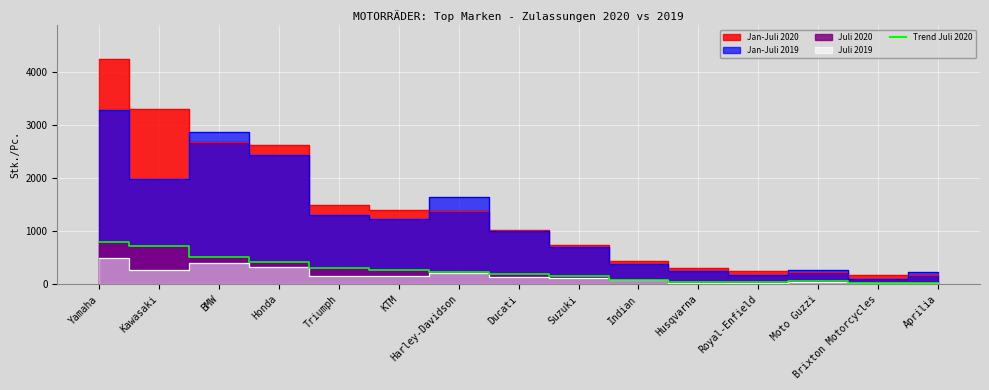

Reading left to right, transcribe all the data shown in this chart.

Jan-Juli 2020: 4231	3287	2667	2614	1487	1400	1382	1023	740	446	305	253	227	183	178
Jan-Juli 2019: 3274	1976	2856	2434	1298	1231	1635	1006	702	373	254	181	268	93	228
Juli 2020: 788	714	504	420	303	273	224	200	156	88	46	52	63	26	28
Juli 2019: 490	259	392	333	152	160	211	136	119	88	30	27	42	29	30